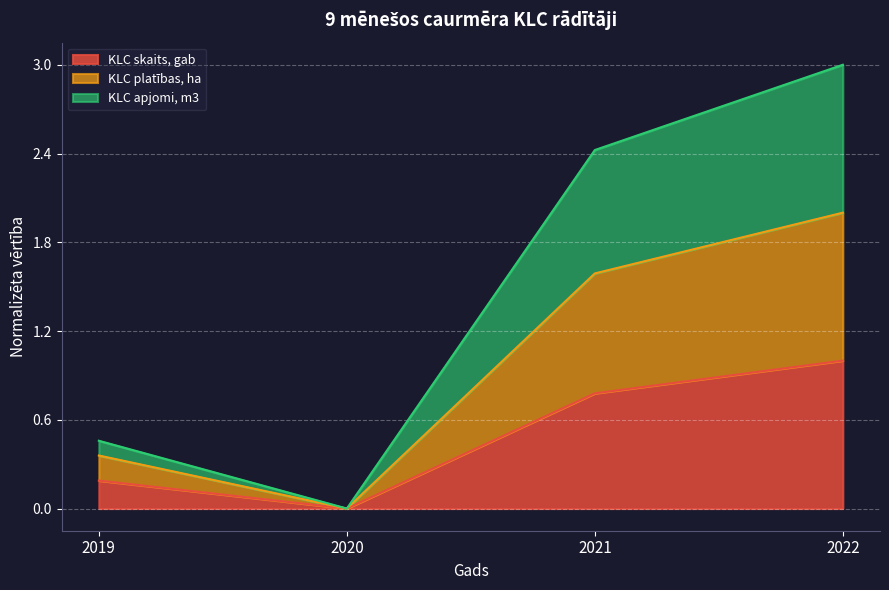

What is the total value across all series at 2021?

2.4